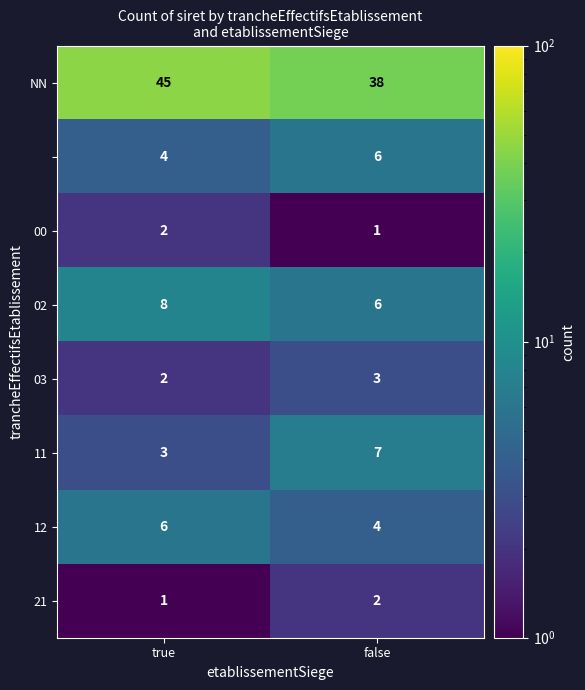

At which category is the sum across all series the highest?

true